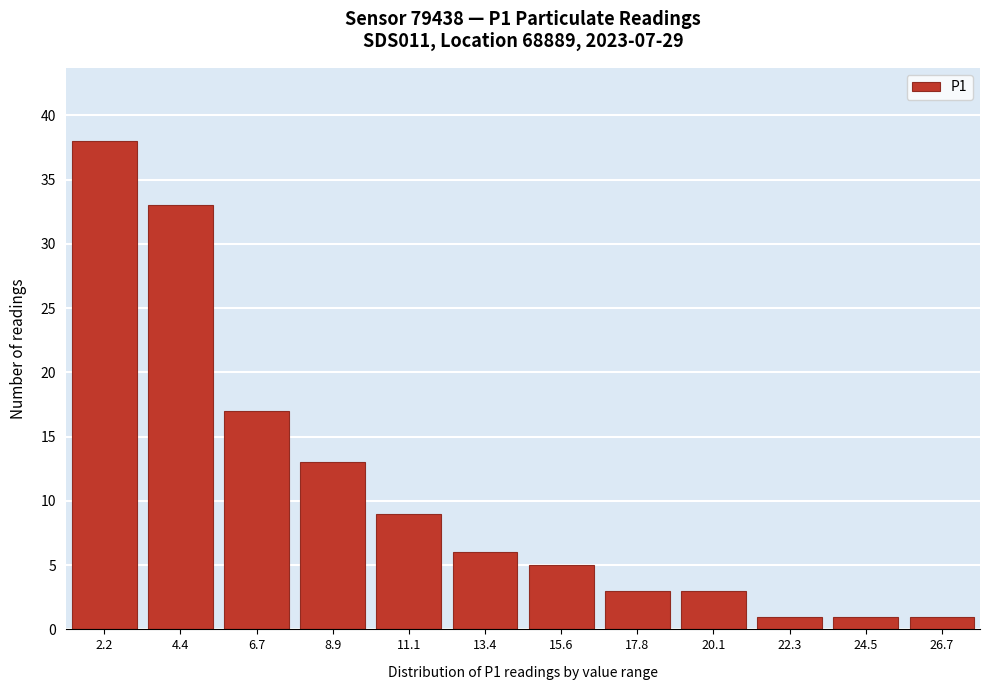

Reading right to left, what are all the values shown in this chart?

1	1	1	3	3	5	6	9	13	17	33	38